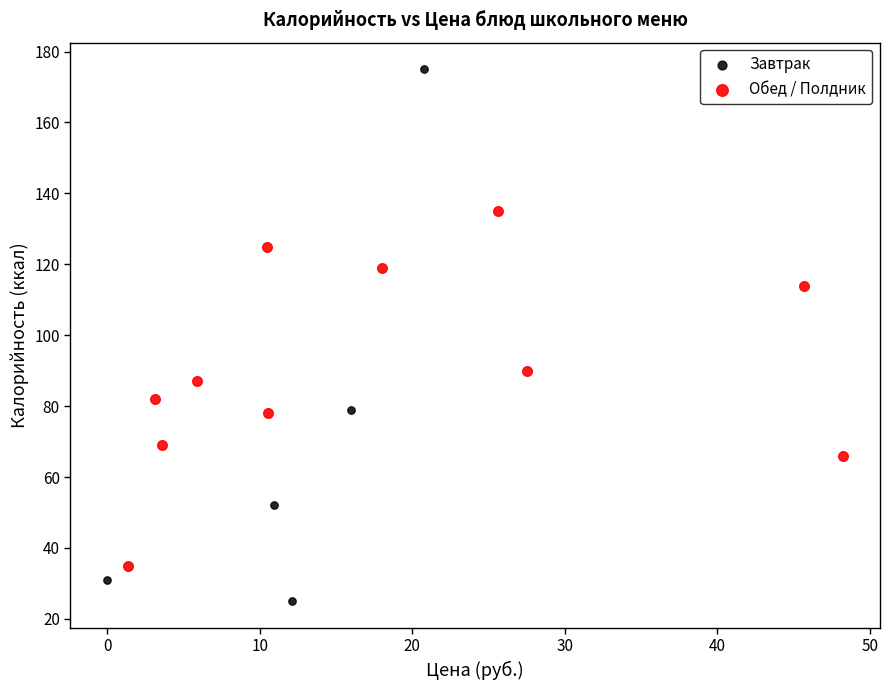

Which series reaches the maximum Y coordinate?

Завтрак